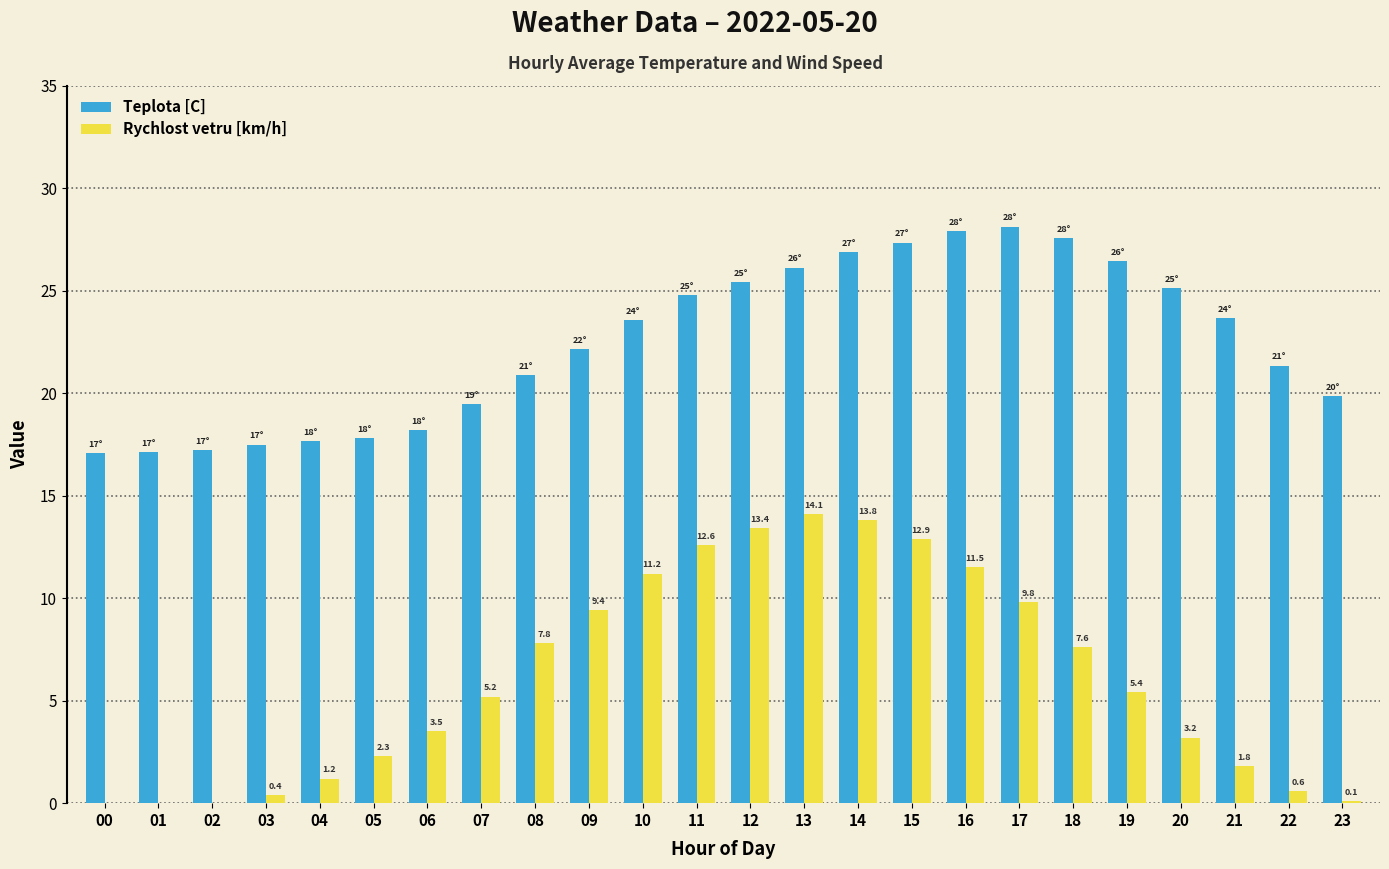

What is the sum of all Rychlost vetru [km/h] values?

147.8